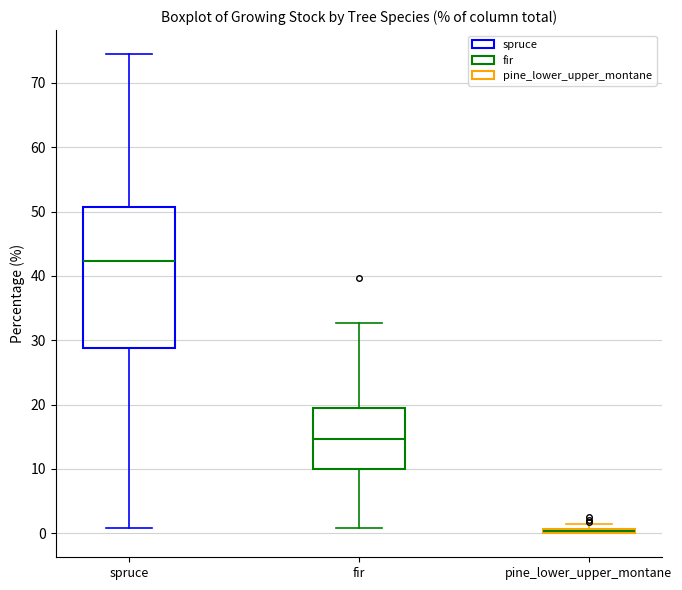

Which box is the tallest, from its lower edge to its upper edge?

spruce